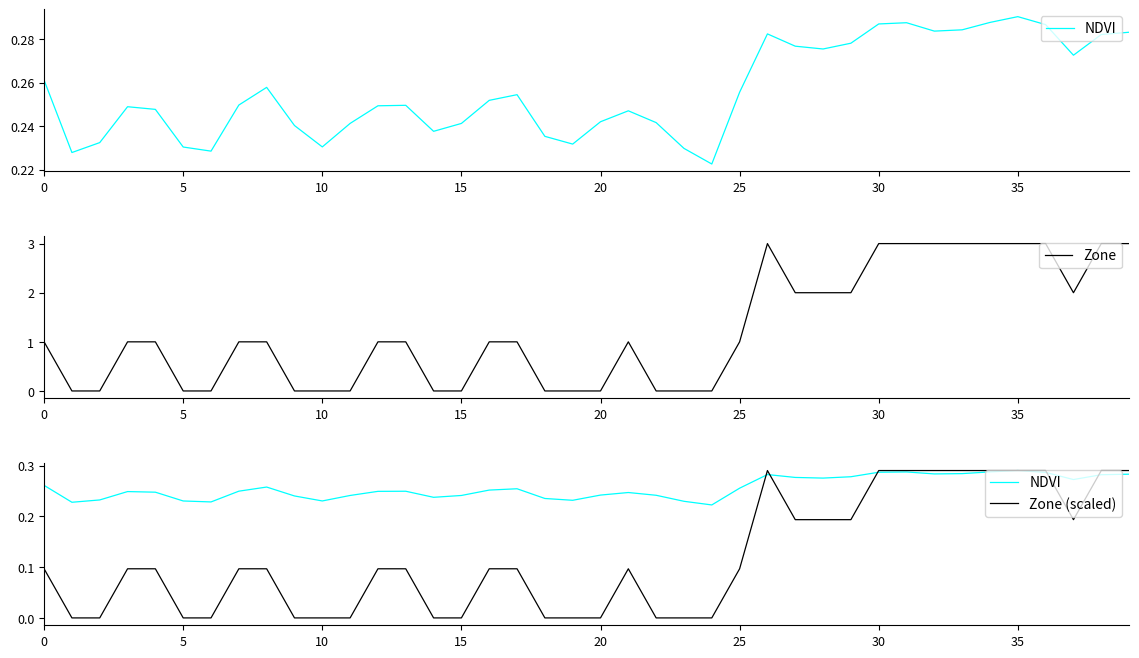

True or false: Zone and Zone (scaled) intersect in this chart.

False